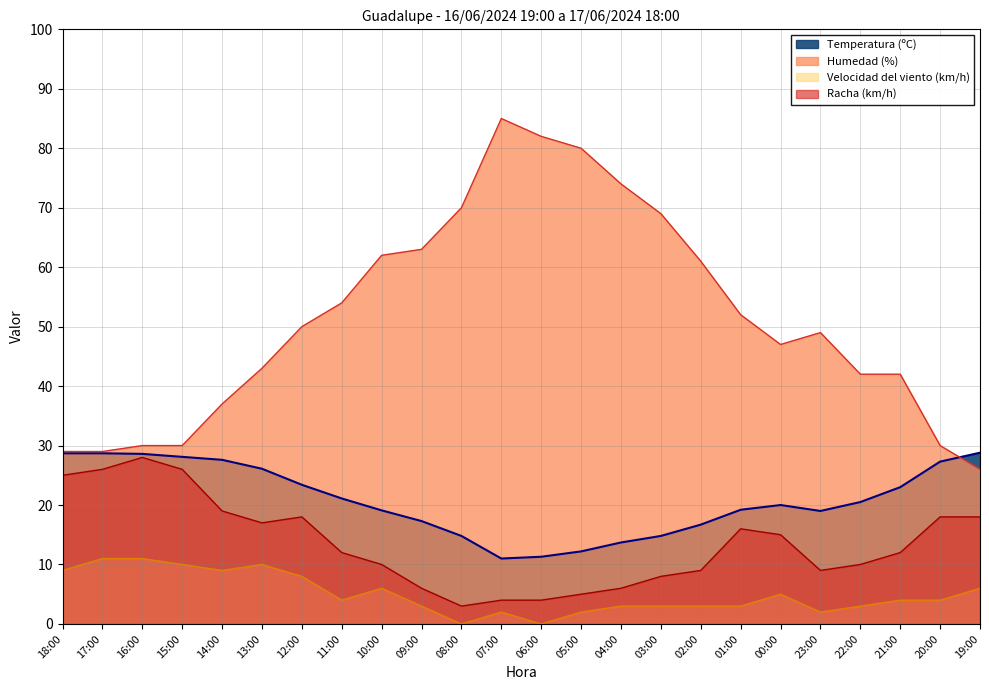

True or false: Velocidad del viento (km/h) and Humedad (%) cross at least once.

False